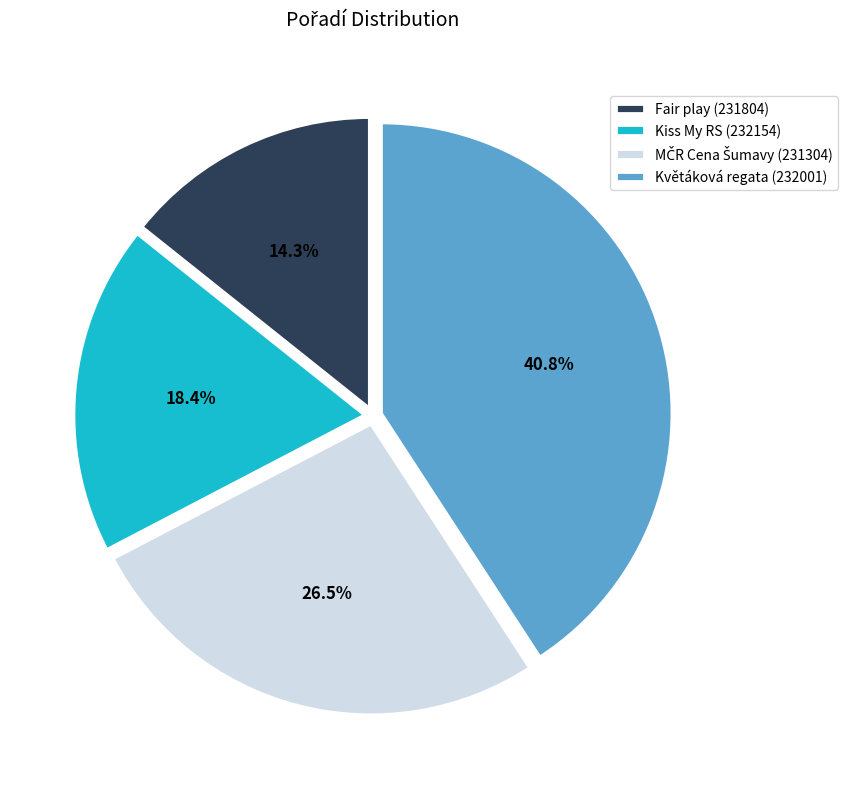

The Květáková regata (232001) slice represents 49% of the pie. True or false?

False